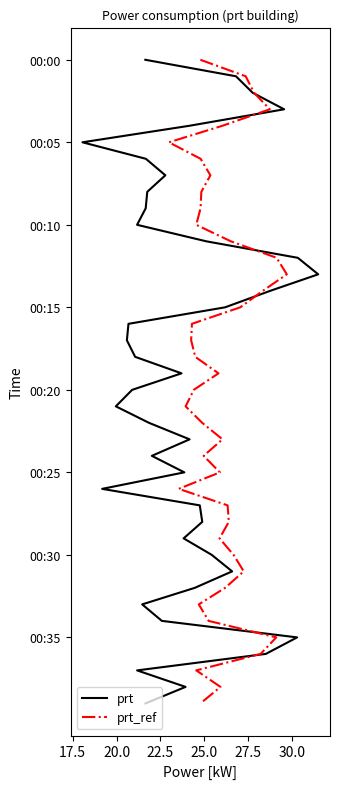

Which series has the largest total across all categories?

prt